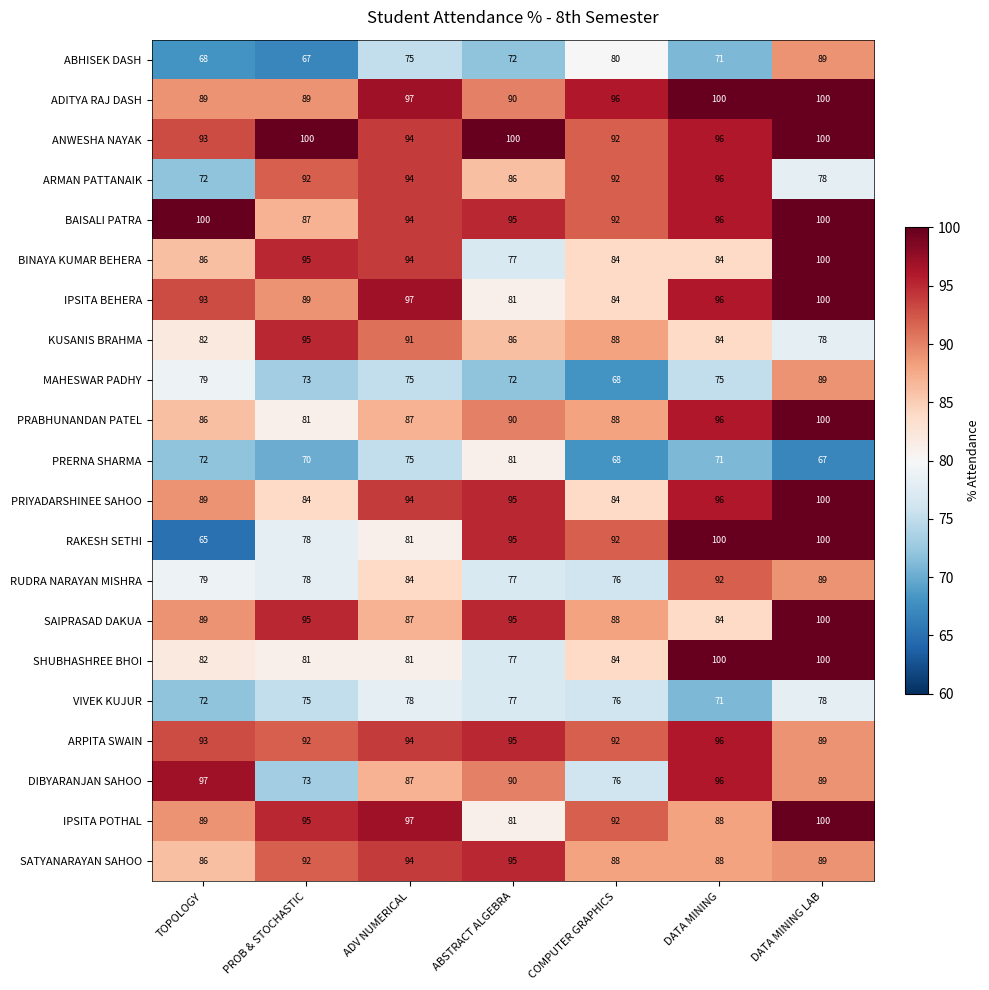

At how many categories does at least one series exceed 83?

7